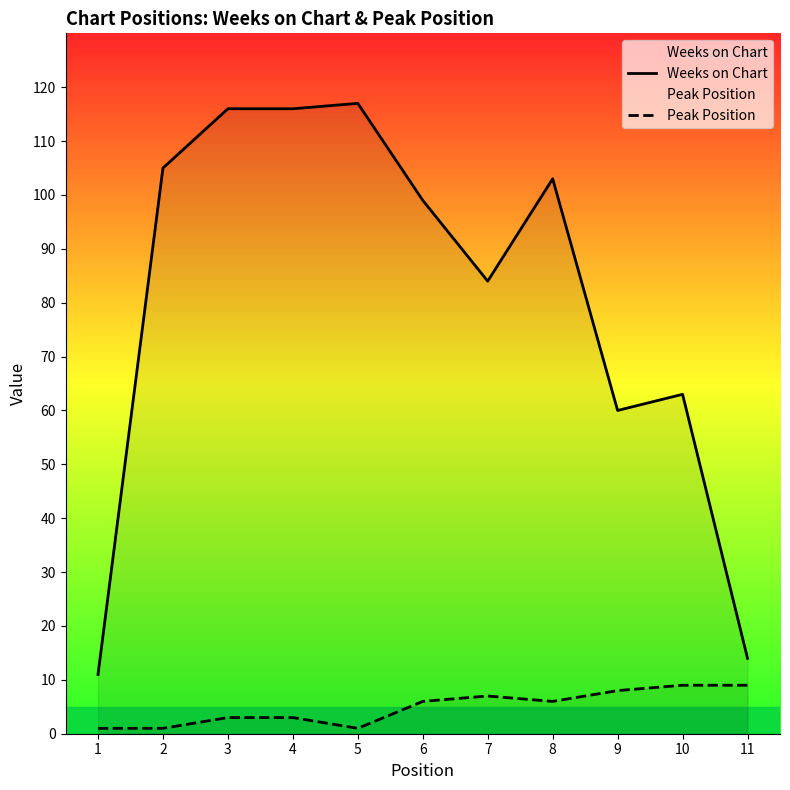

What is the sum of all Weeks on Chart values?

888